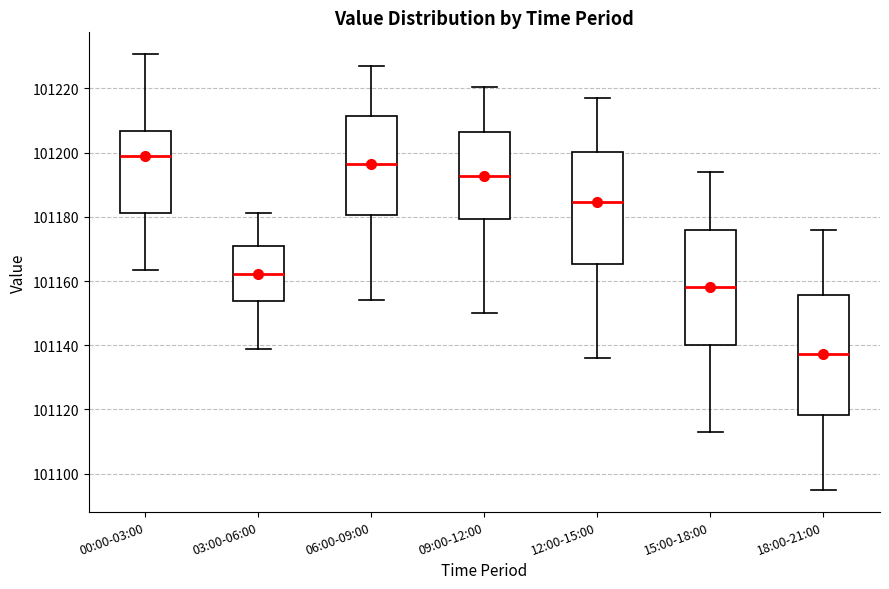

Reading left to right, read every box against the y-axis: the position of its median line, the range the box covers, and the ends of its whiskers. The values are not printed on the chart, so give them approximately, as read against the axis.

00:00-03:00: median 101198, box 101182 to 101206, whiskers 101164 to 101230
03:00-06:00: median 101162, box 101154 to 101170, whiskers 101138 to 101182
06:00-09:00: median 101196, box 101180 to 101212, whiskers 101154 to 101228
09:00-12:00: median 101192, box 101180 to 101206, whiskers 101150 to 101220
12:00-15:00: median 101184, box 101166 to 101200, whiskers 101136 to 101218
15:00-18:00: median 101158, box 101140 to 101176, whiskers 101114 to 101194
18:00-21:00: median 101138, box 101118 to 101156, whiskers 101096 to 101176